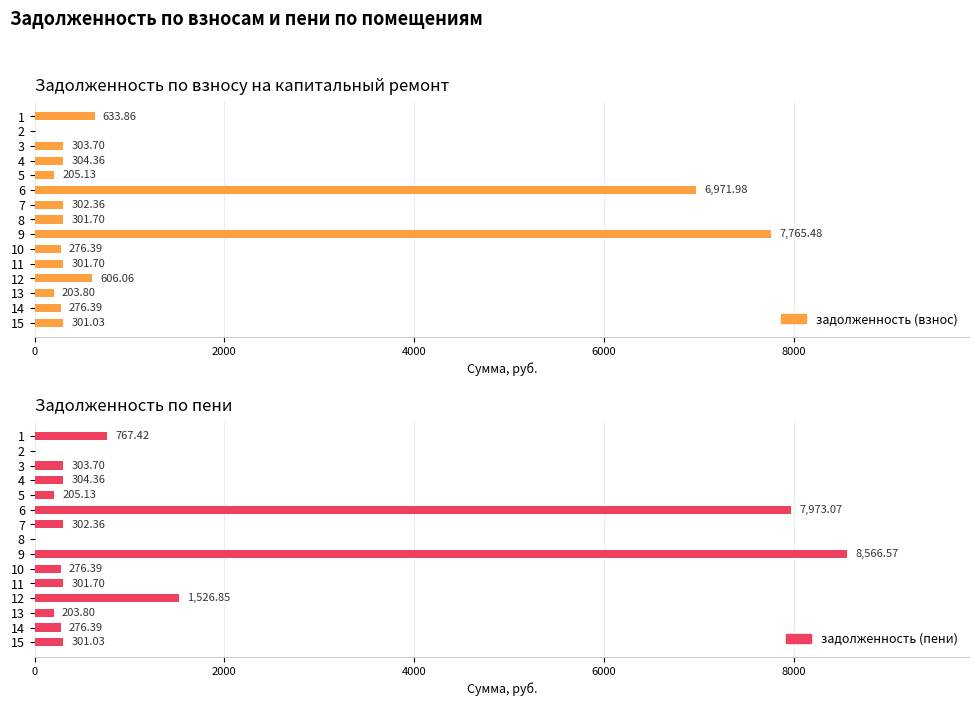

Rank the series by their average value, from highest to lowest.

задолженность (пени), задолженность (взнос)